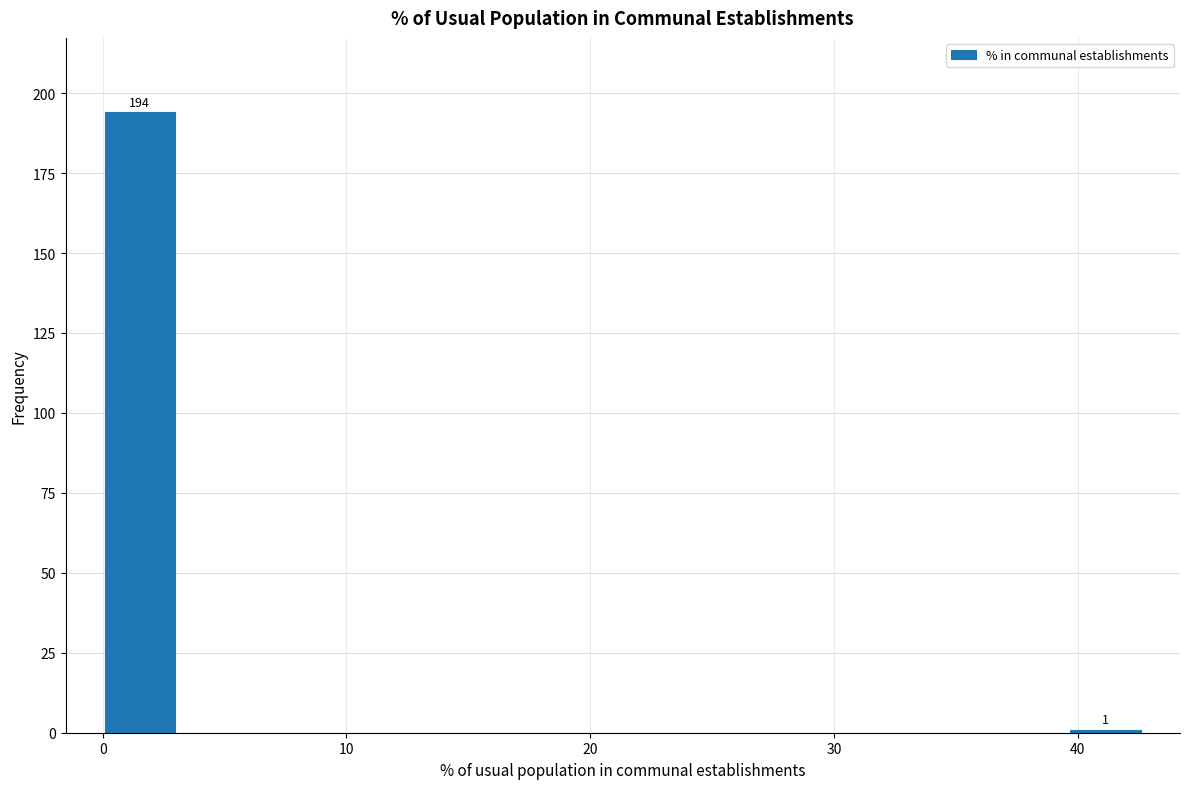

Around what value on the x-axis is the tallest bar? Give the approximate position of its centre, as read against the axis.

2